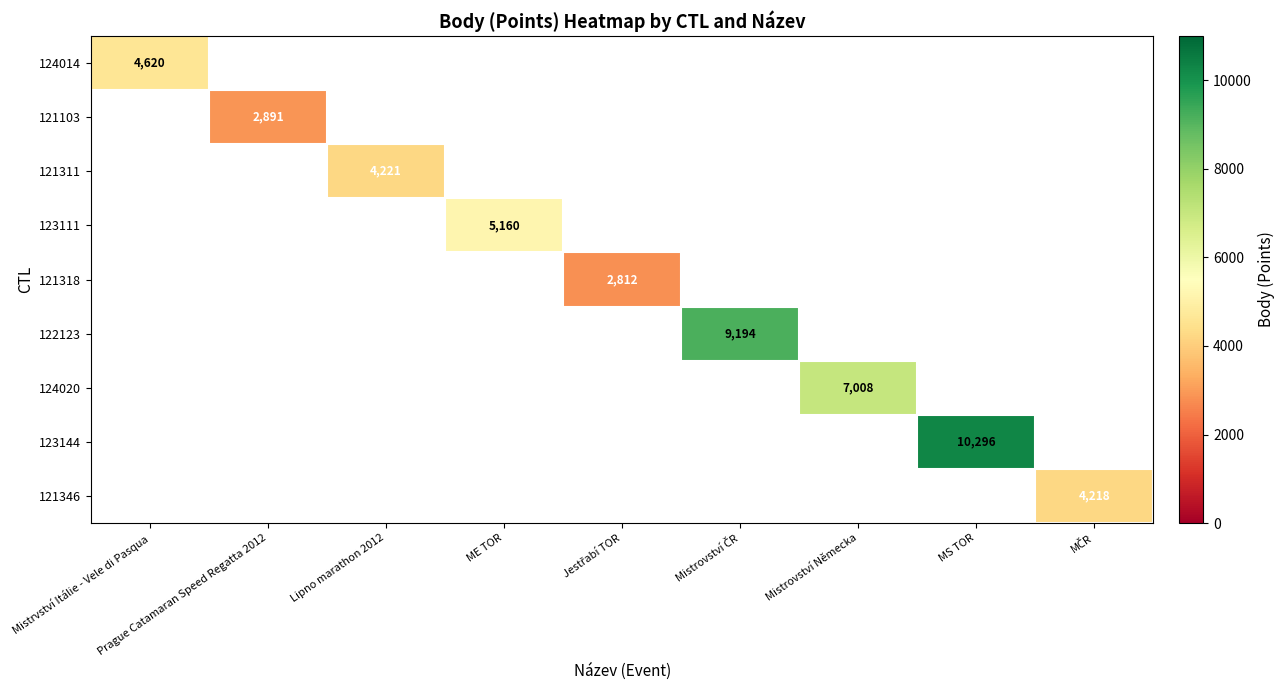

The 124014 series shows 2913 at Mistrvství Itálie - Vele di Pasqua. True or false?

False